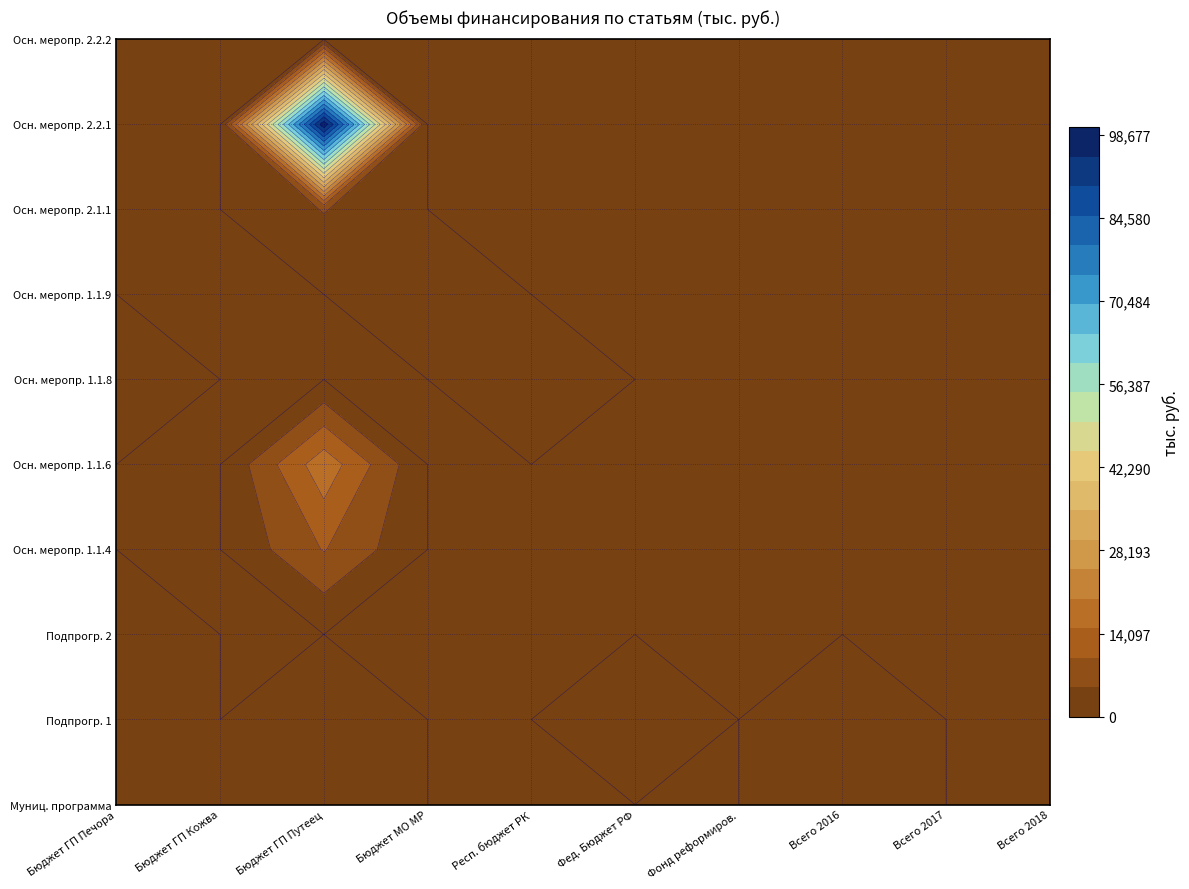

The Основное мероприятие 1.1.4 series shows -4543.8 at 6. True or false?

False